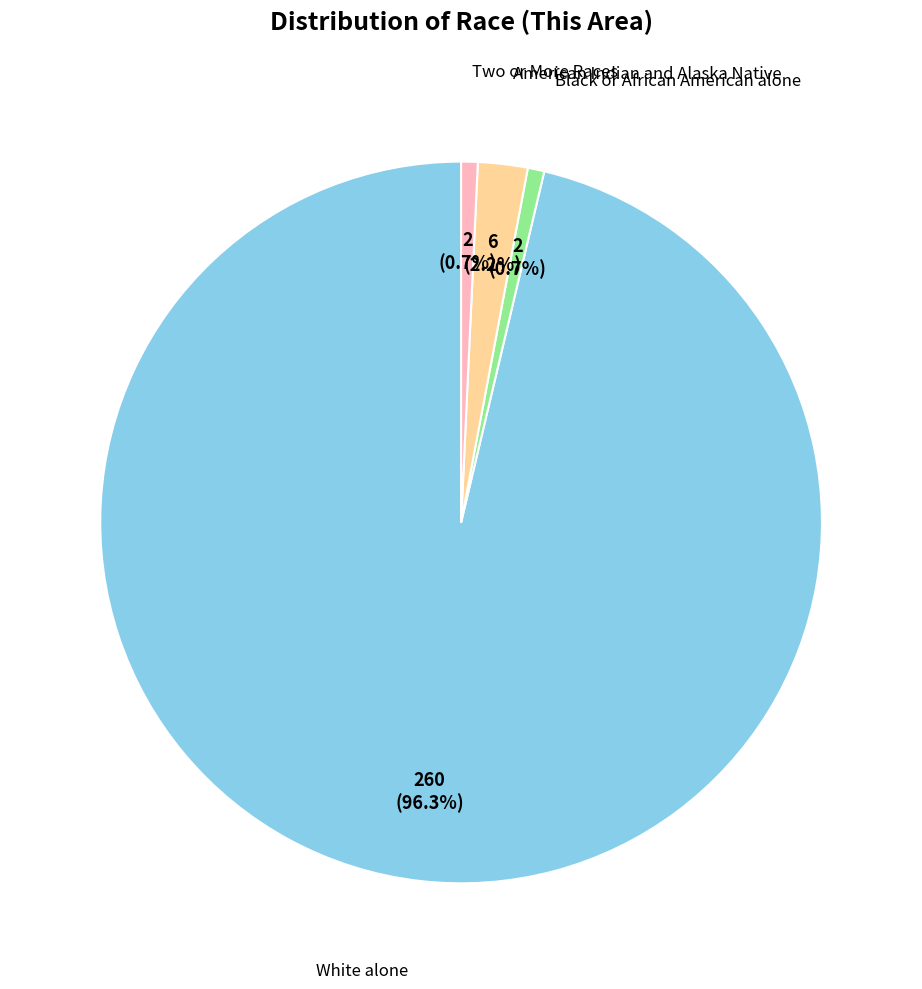

Is there a majority slice in this chart?

Yes